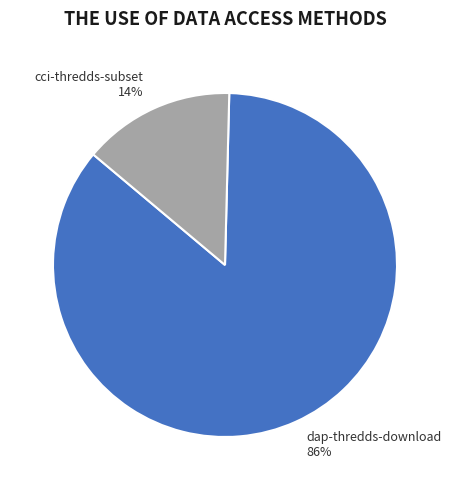

Is the sum of cci-thredds-subset and dap-thredds-download greater than half?

Yes